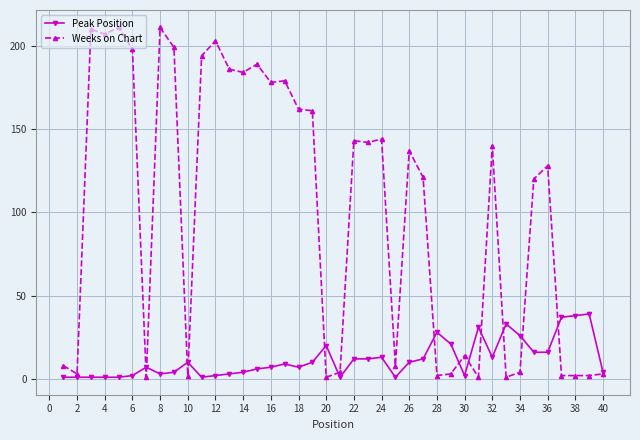

Which series has the largest total across all categories?

Weeks on Chart